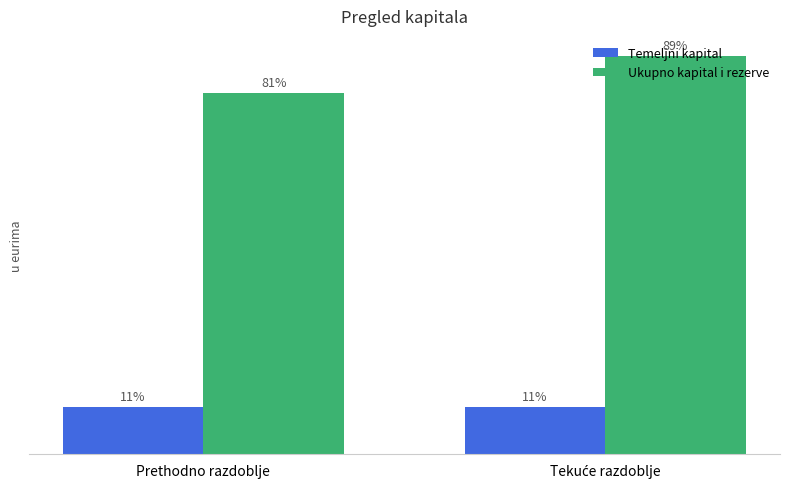

What are all the series names shown in the legend?

Temeljni kapital, Ukupno kapital i rezerve